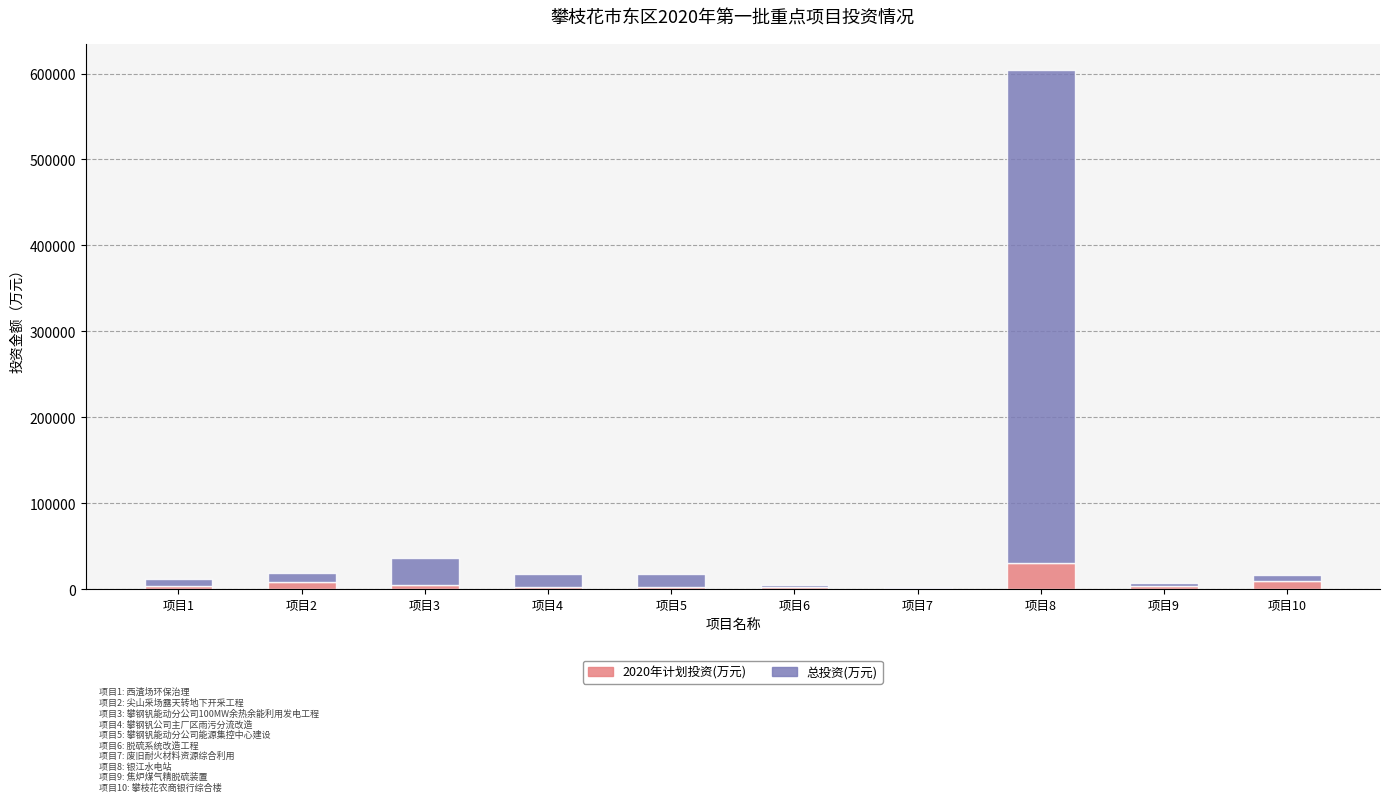

At which category is the sum across all series the highest?

项目8